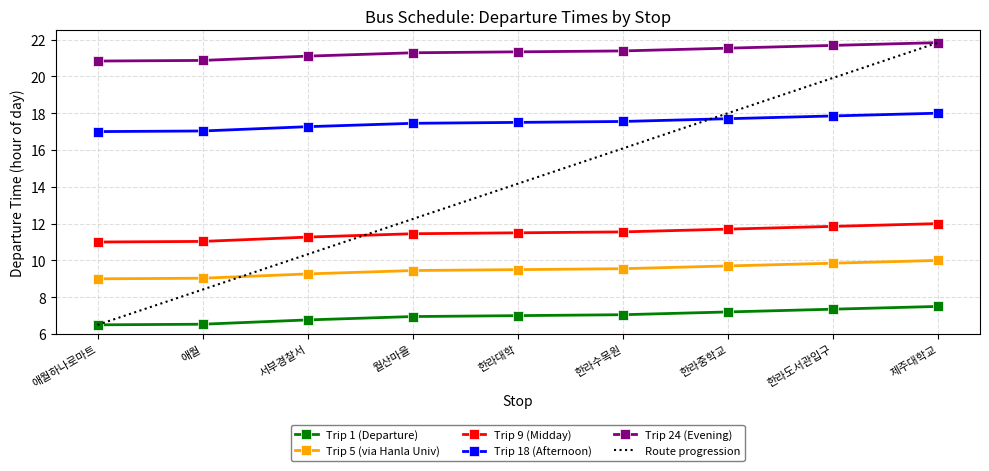

Where does the Route progression series first go above 14?

한라대학